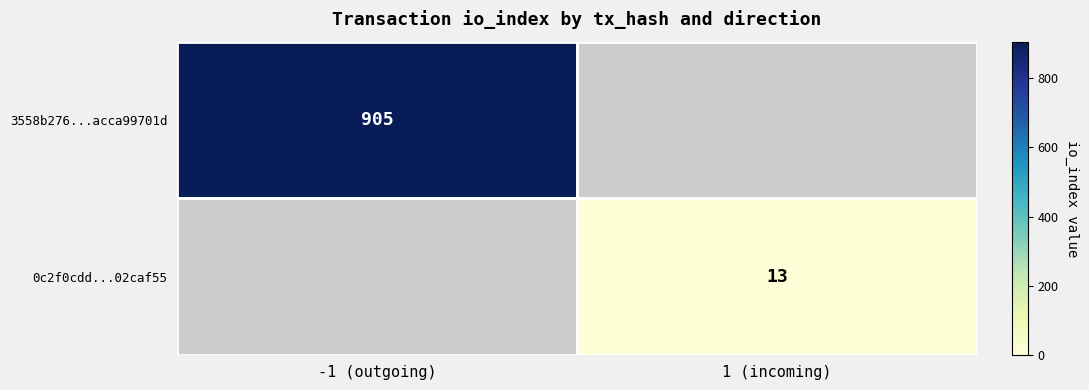

The 3558b276...acca99701d series shows 905 at -1 (outgoing). True or false?

True